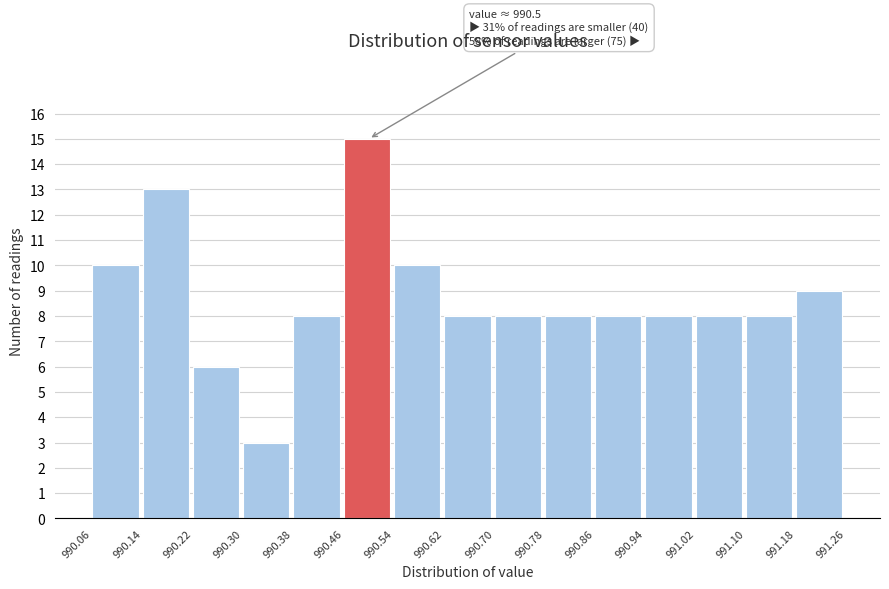

Which range on the x-axis has the tallest bar?

990.46 to 990.54